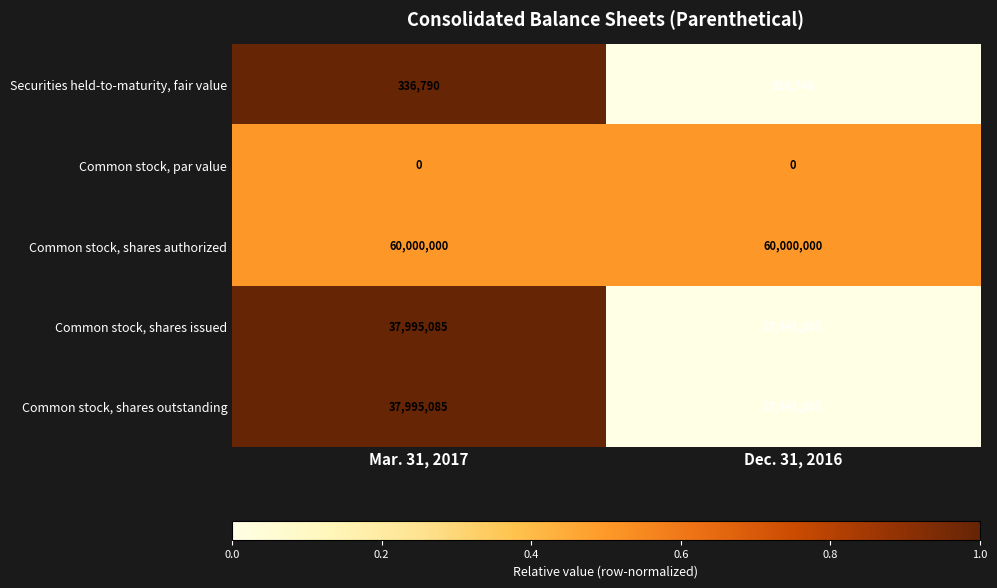

What is the minimum value for Securities held-to-maturity, fair value?

318748